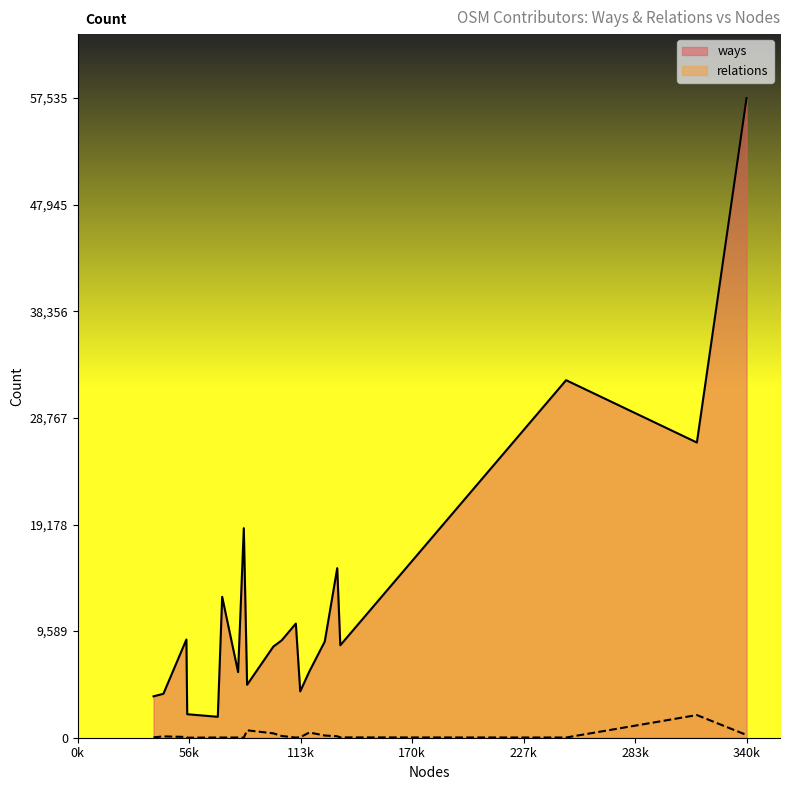

What is the average value of the relations series?

235